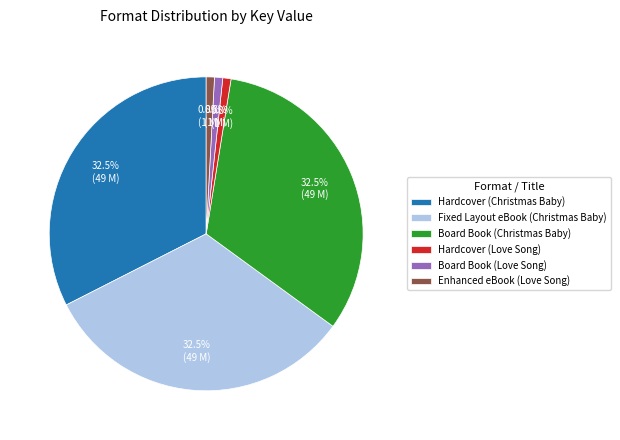

Does any single category account for the majority?

No